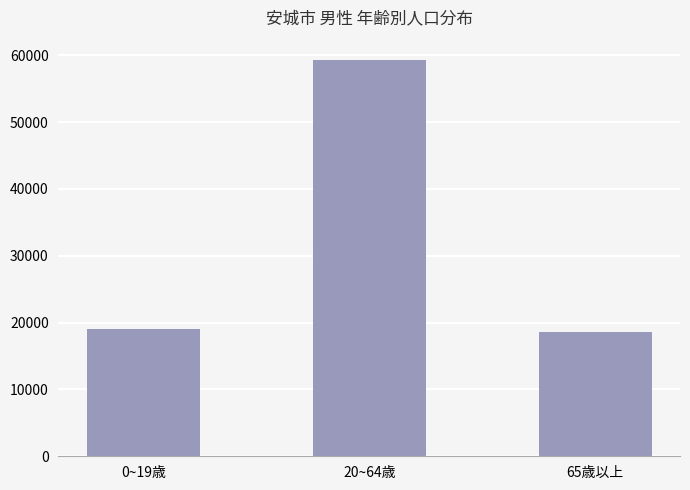

What is the approximate value at 20~64歳, to the nearest 50?

59350